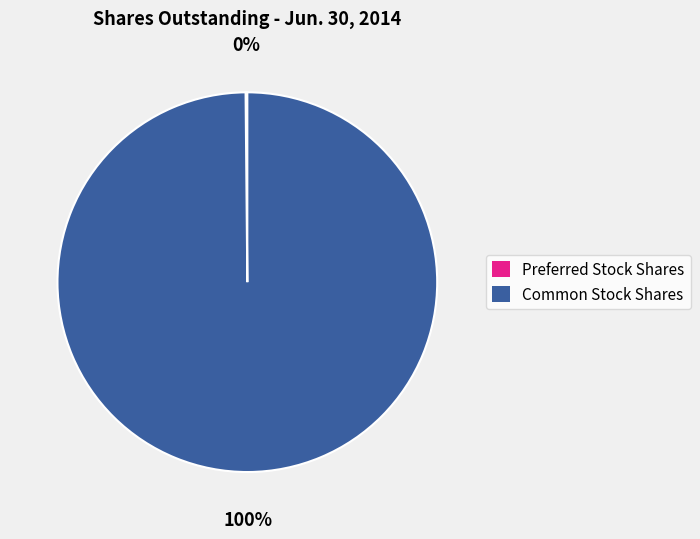

To the nearest percent, what is the difference between the largest and smallest slice percentages?

100%